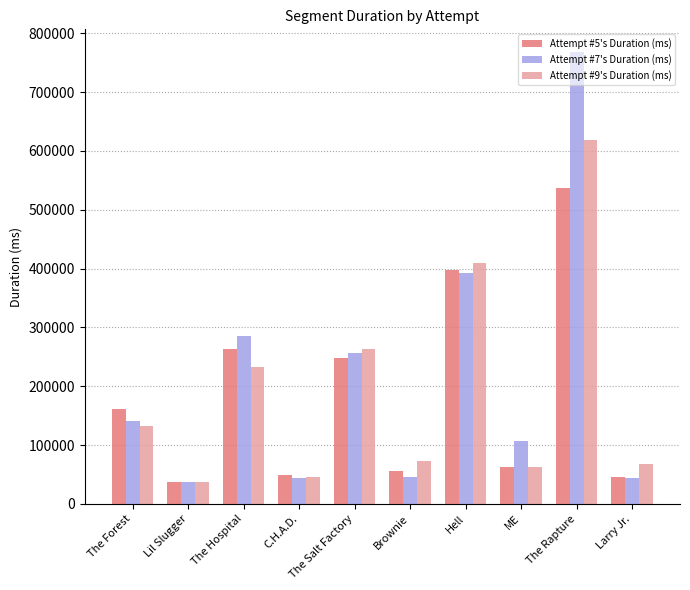

Which category has the highest value across all series?

The Rapture